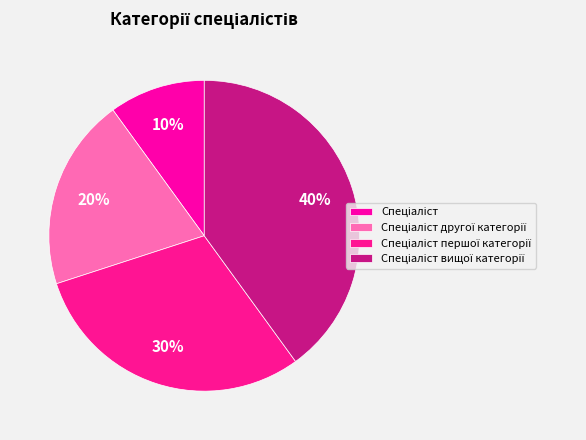

Is the sum of Спеціаліст першої категорії and Спеціаліст другої категорії greater than half?

No